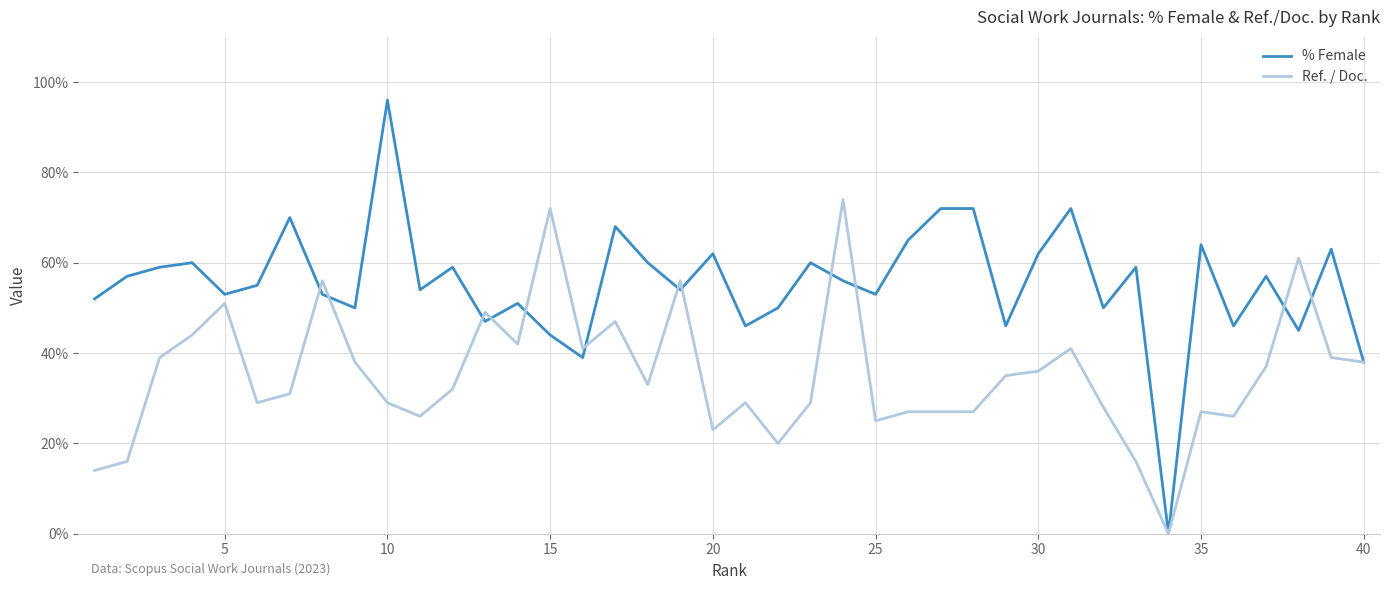

True or false: % Female and Ref. / Doc. cross at least once.

True